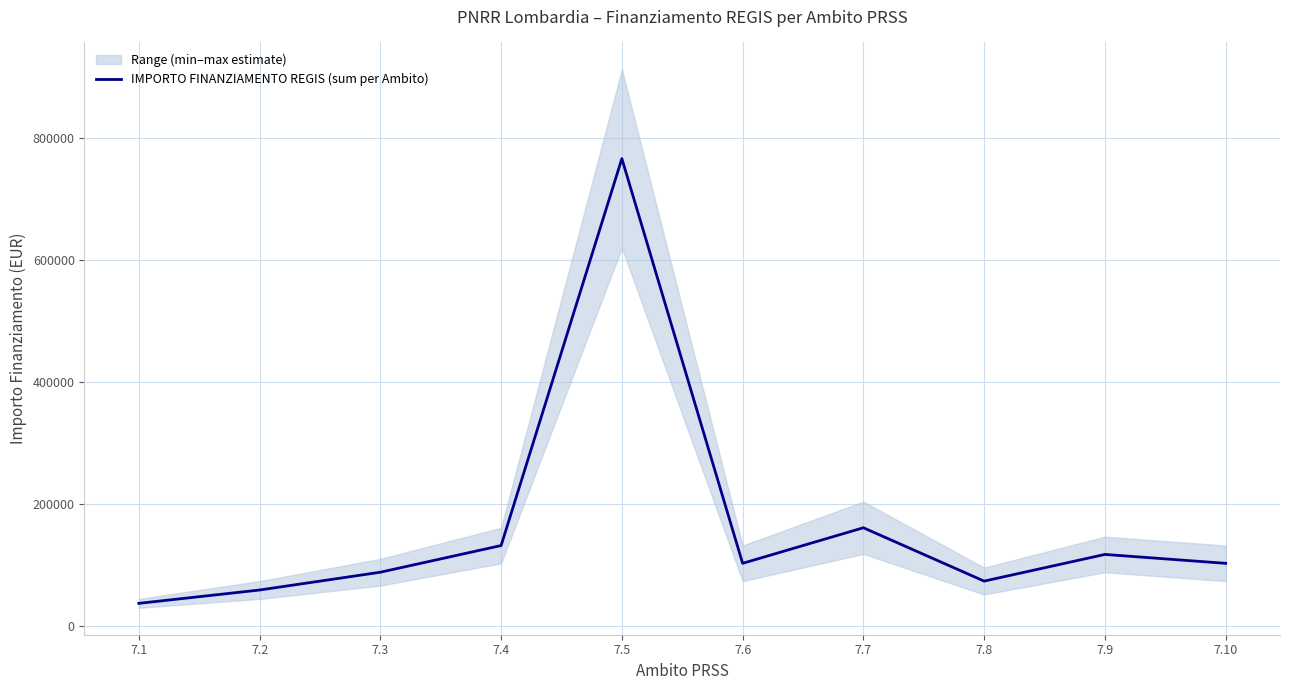

Reading left to right, extract all data points from this chart.

7.1=36505	7.2=58408	7.3=87612	7.4=131418	7.5=766605	7.6=102214	7.7=160622	7.8=73010	7.9=116816	7.10=102214